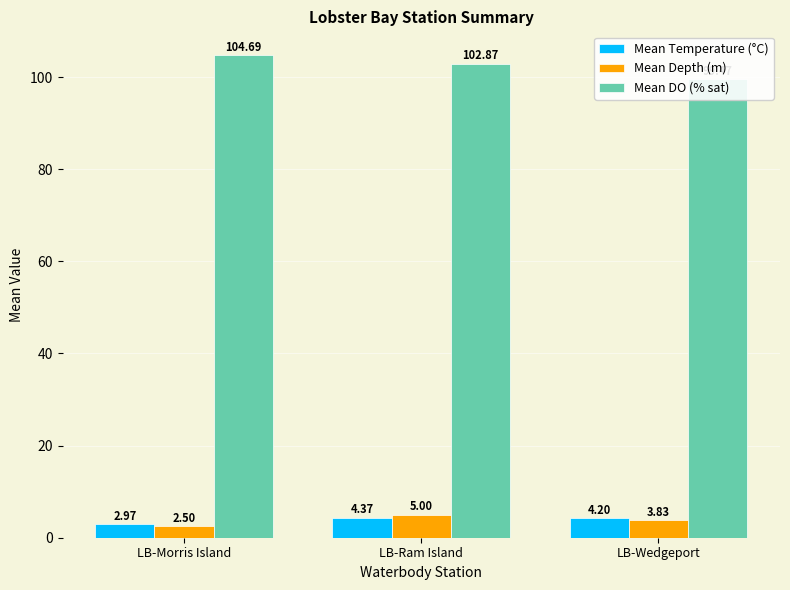

At which label does Mean Depth (m) first exceed 3?

LB-Ram Island